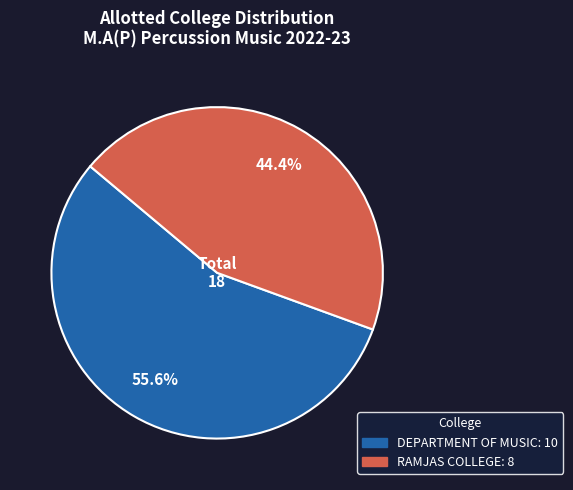

Is there a majority slice in this chart?

Yes